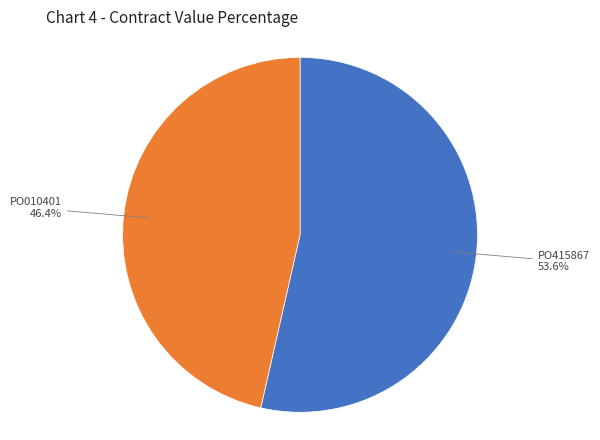

To the nearest percent, what percentage of the pie is PO415867?

54%